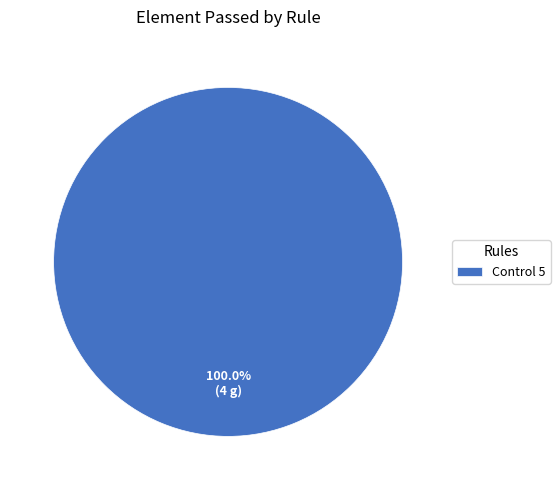

Rank the categories by value from highest to lowest.

Control 5